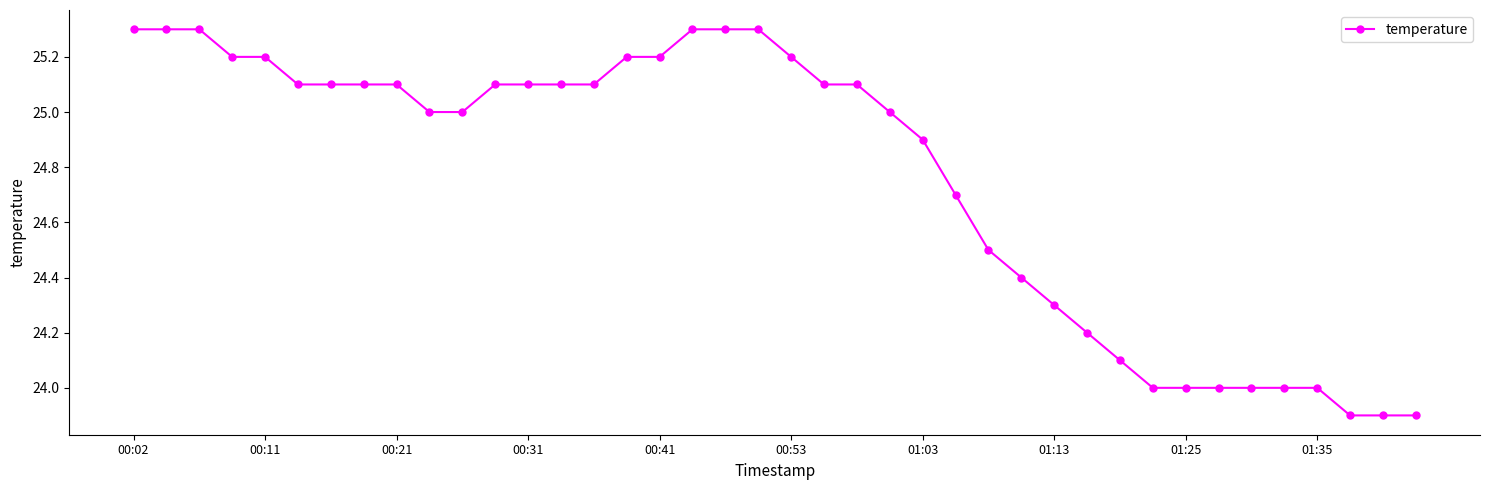

What is the value of the 18th point from the left?

25.3